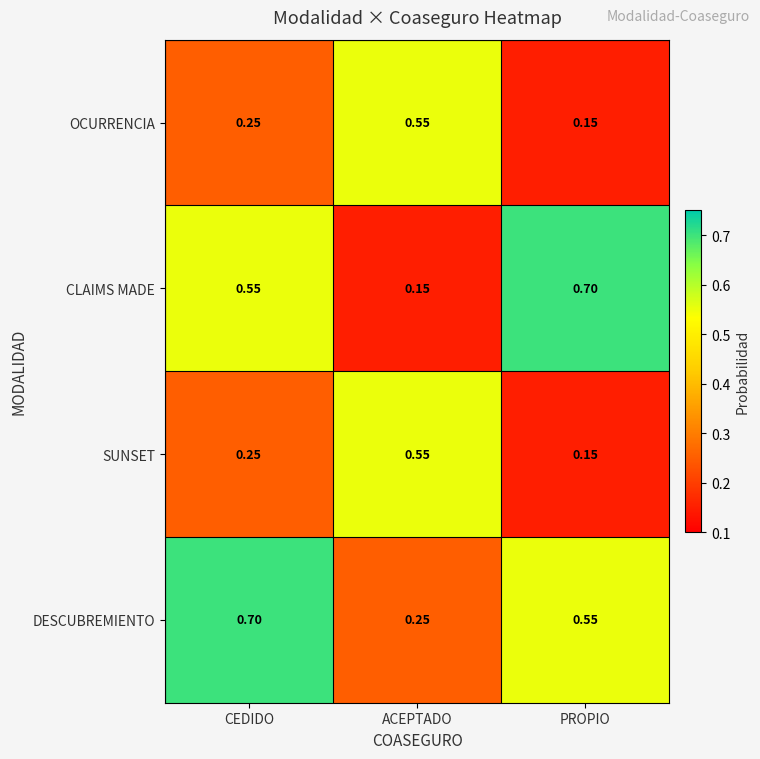

Which series has the largest range (max minus min)?

CLAIMS MADE